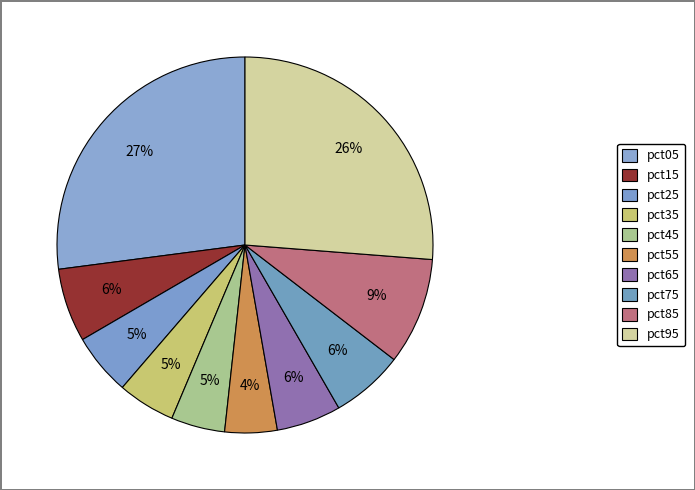

To the nearest percent, what percentage of the pie is pct45?

5%